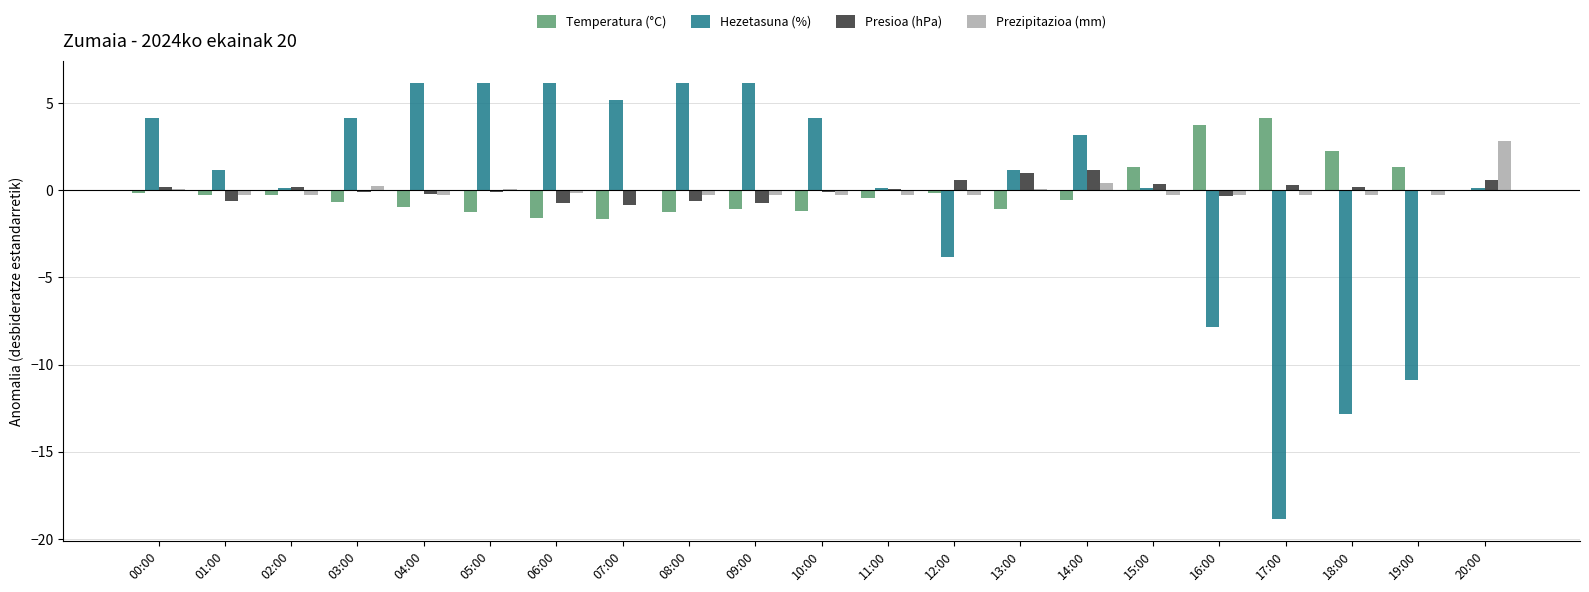

Is it true that Hezetasuna (%) equals 6.1 at 08:00?

True